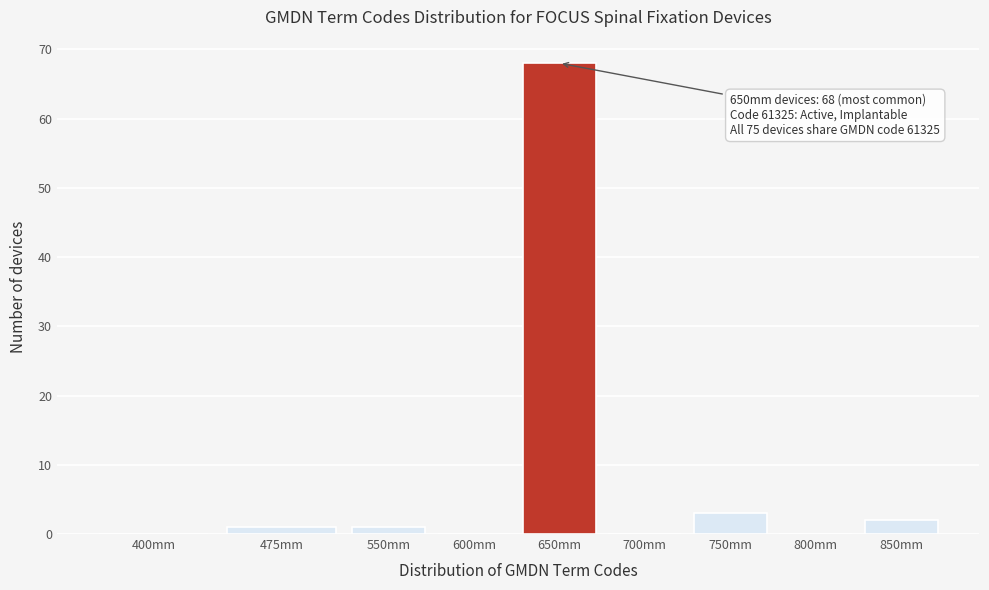

Reading left to right, transcribe all the data shown in this chart.

400mm=0	475mm=1	550mm=1	600mm=0	650mm=68	700mm=0	750mm=3	800mm=0	850mm=2